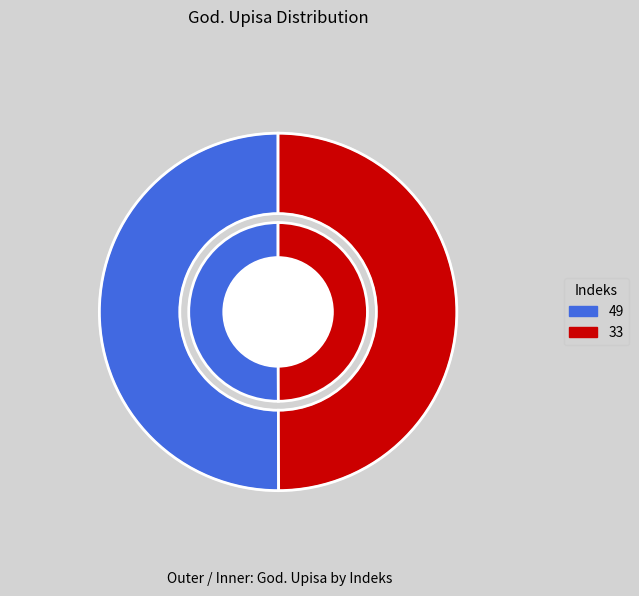

Is there a majority slice in this chart?

Yes